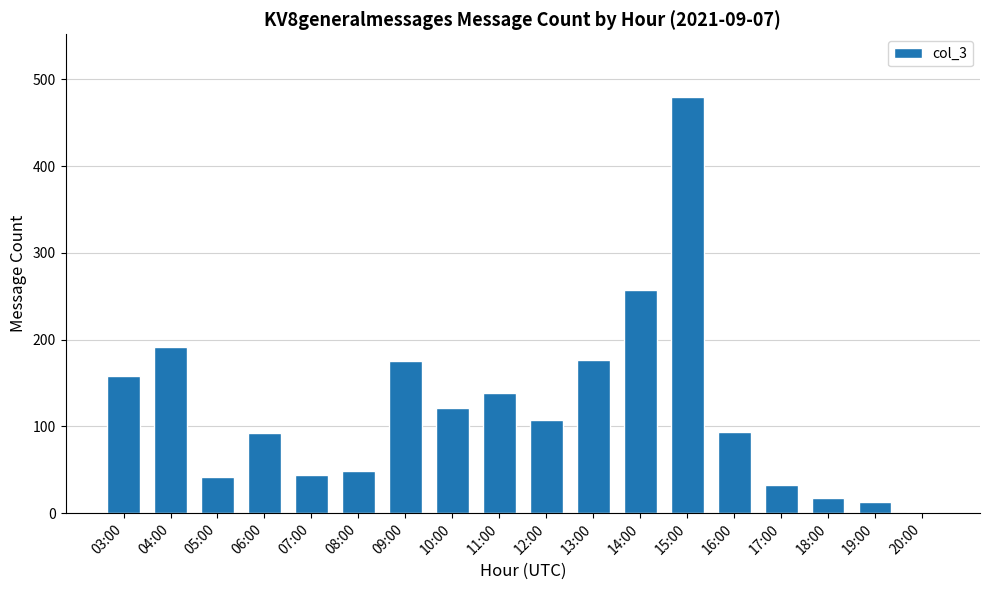

True or false: the data shows 240 at 03:00.

False